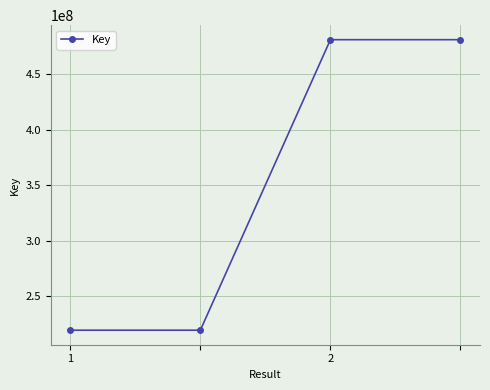

What is the average value?

350193234